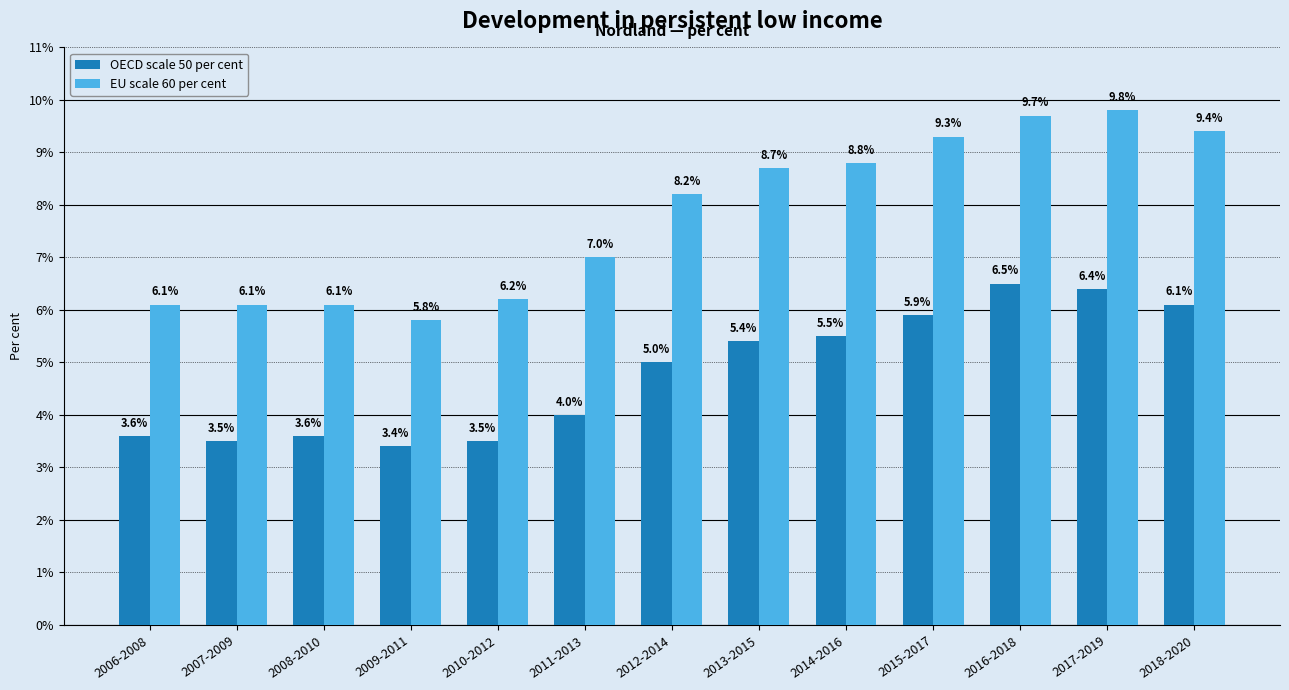

Reading left to right, list all the values displayed in this chart.

OECD scale 50 per cent: 3.6	3.5	3.6	3.4	3.5	4.0	5.0	5.4	5.5	5.9	6.5	6.4	6.1
EU scale 60 per cent: 6.1	6.1	6.1	5.8	6.2	7.0	8.2	8.7	8.8	9.3	9.7	9.8	9.4